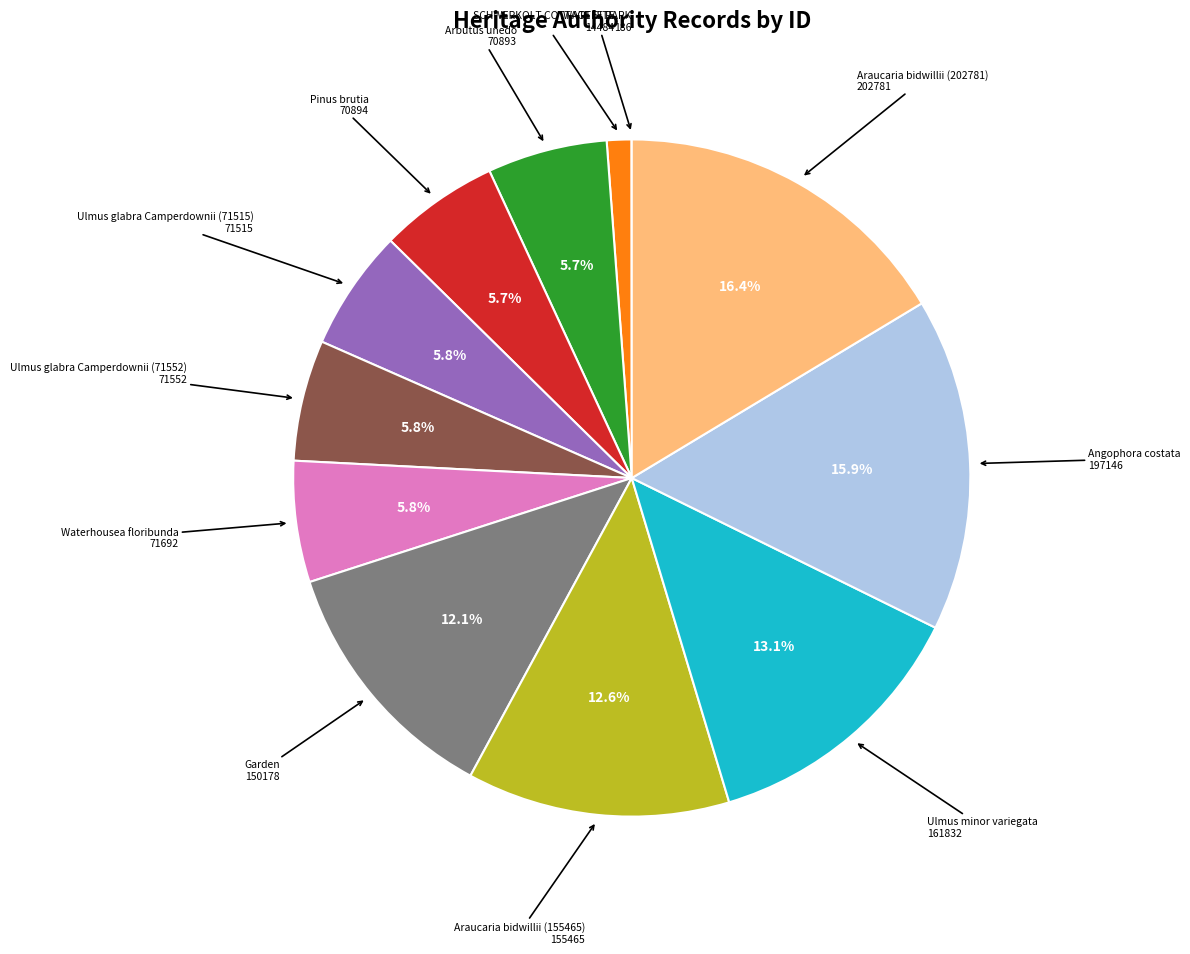

Does any single category account for the majority?

No